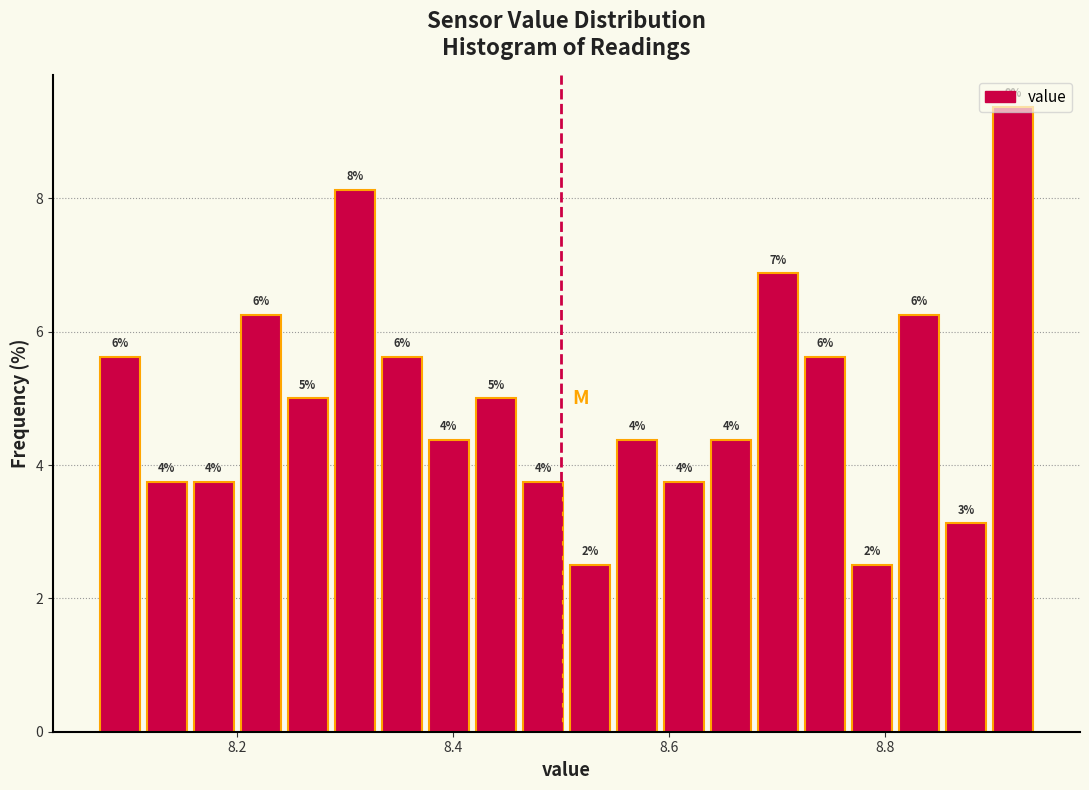

Around what value on the x-axis is the tallest bar? Give the approximate position of its centre, as read against the axis.

8.92